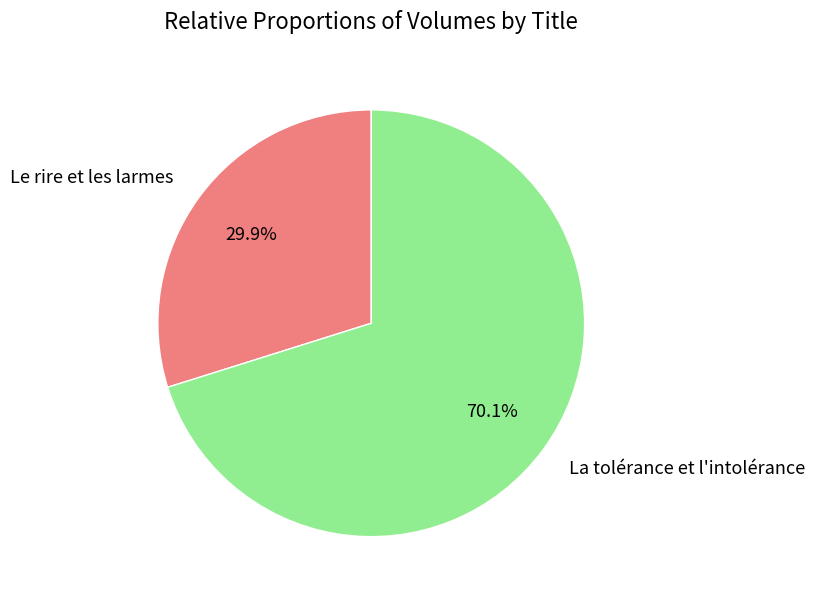

Which slice represents more than half of the pie?

La tolérance et l'intolérance